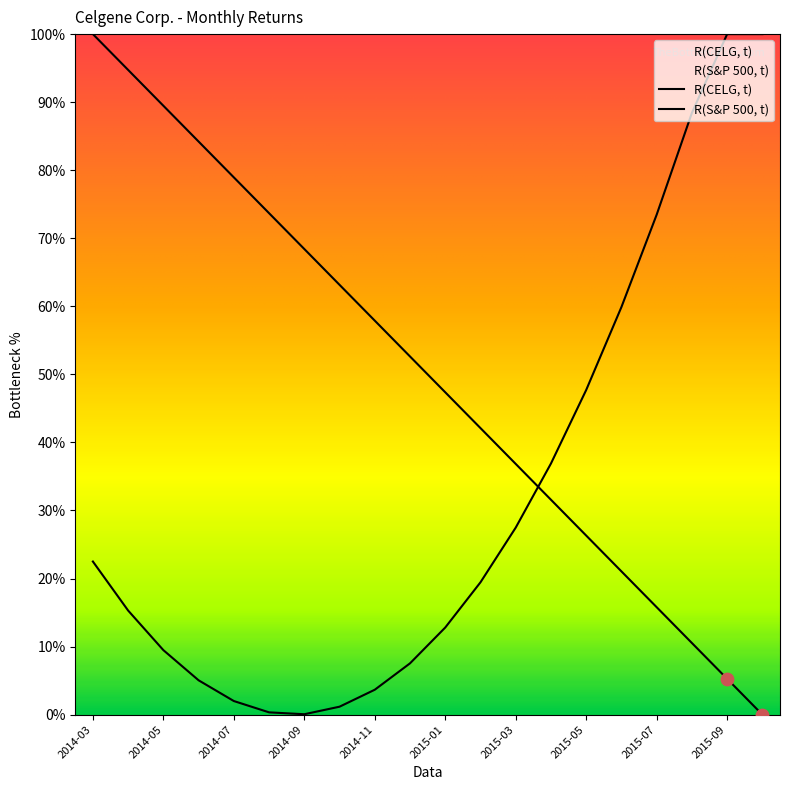

Between 2014-10 and 2014-12, which is larger?

2014-10